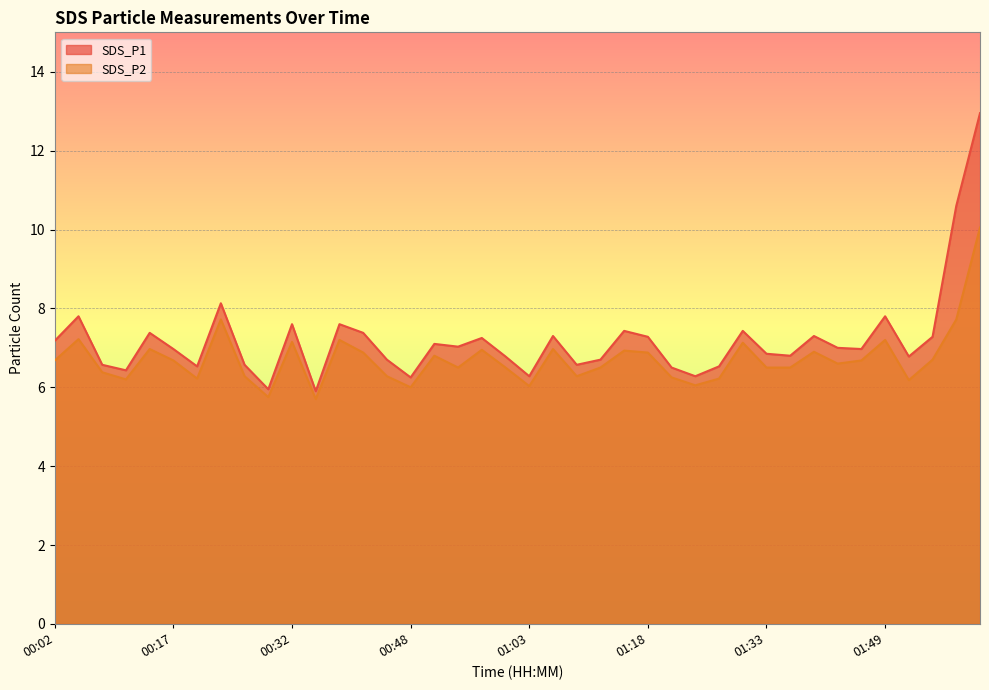

What is the maximum value shown in the chart?

12.9